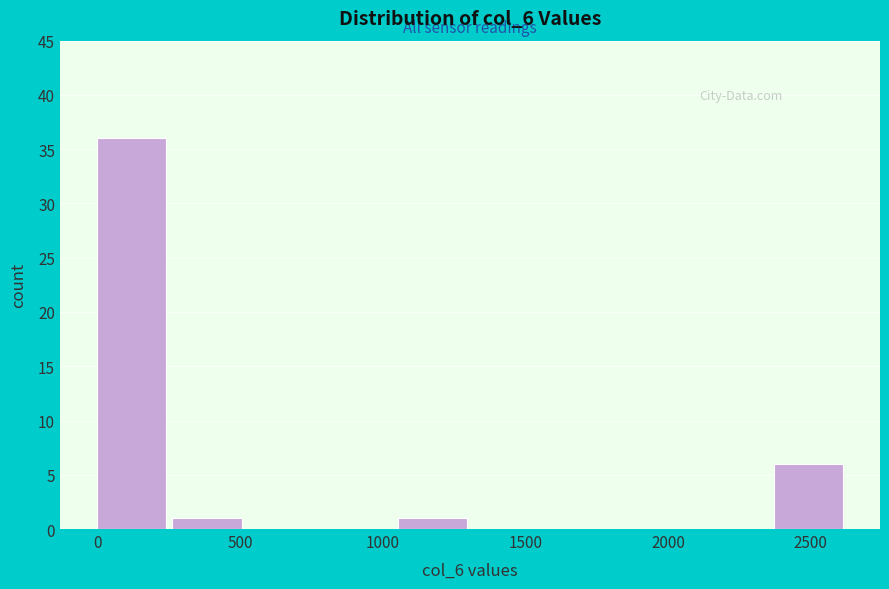

Reading left to right, transcribe this chart: for each bar, give the range it covers on the x-axis and its height. Neither the bar edges nor the heights are printed on the chart, so give them approximately, as read against the axes.

0 to 250: 36
250 to 550: 1
550 to 800: 0
800 to 1050: 0
1050 to 1300: 1
1300 to 1600: 0
1600 to 1850: 0
1850 to 2100: 0
2100 to 2350: 0
2350 to 2650: 6